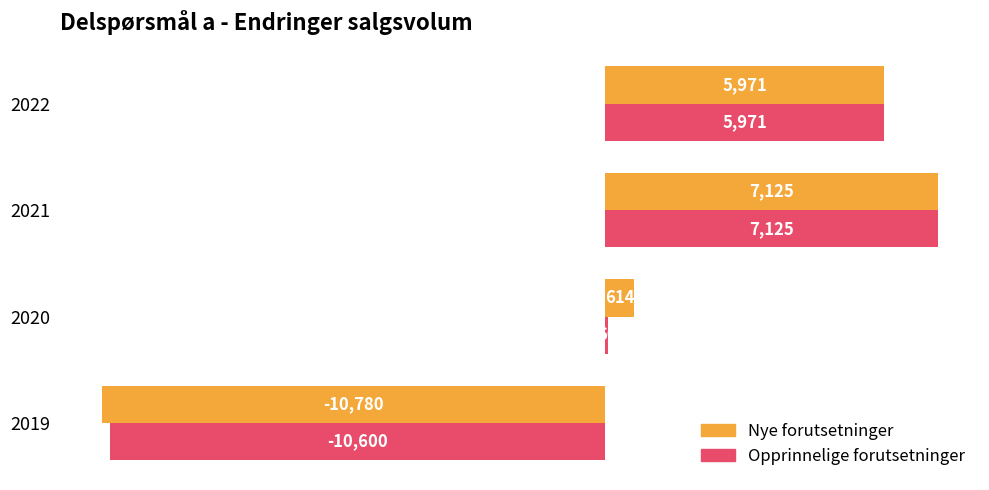

The Nye forutsetninger series shows 7125 at 2021. True or false?

True